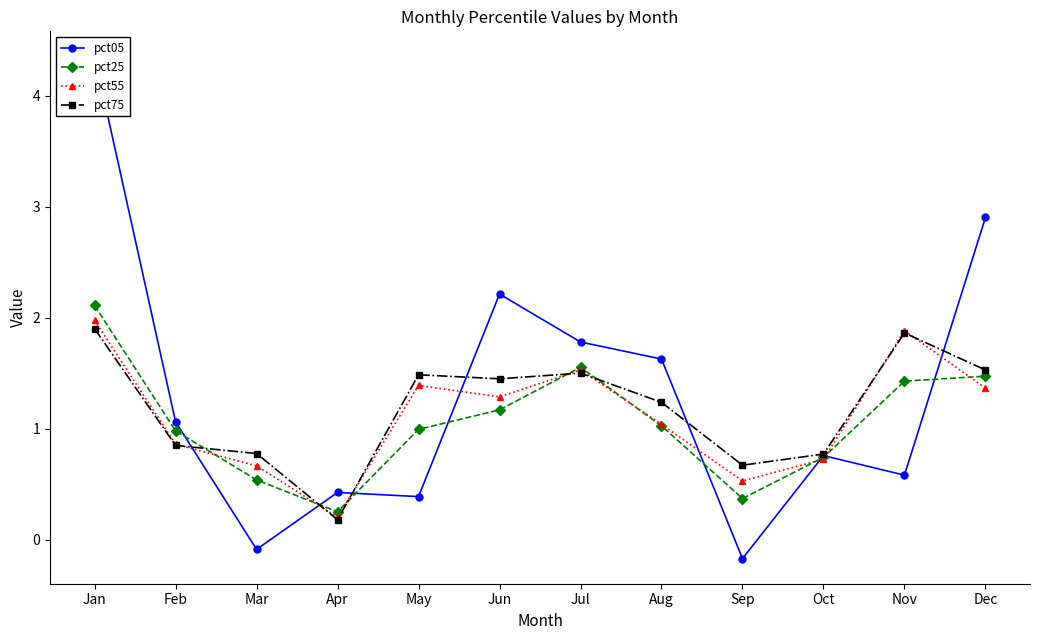

What is the value of the pct75 point at the 6th from the left?

1.4